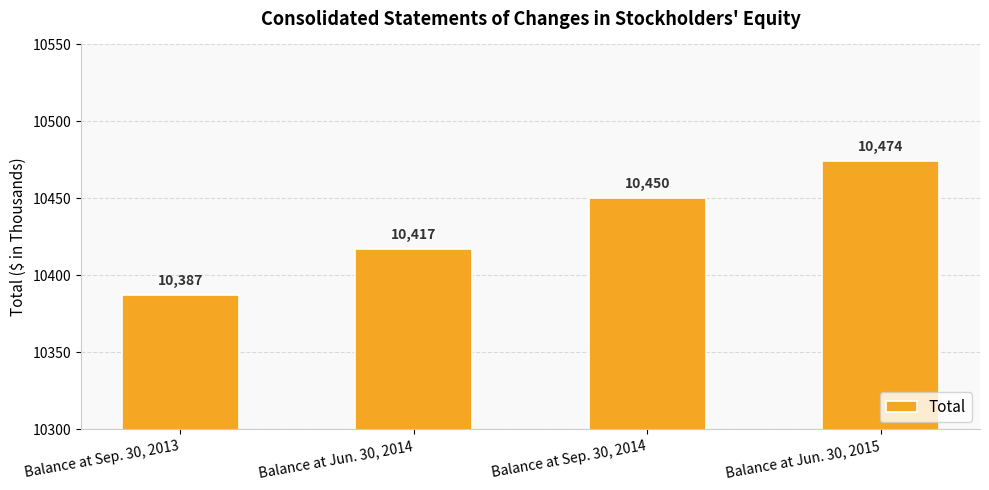

True or false: the data shows 10417 at Balance at Jun. 30, 2014.

True